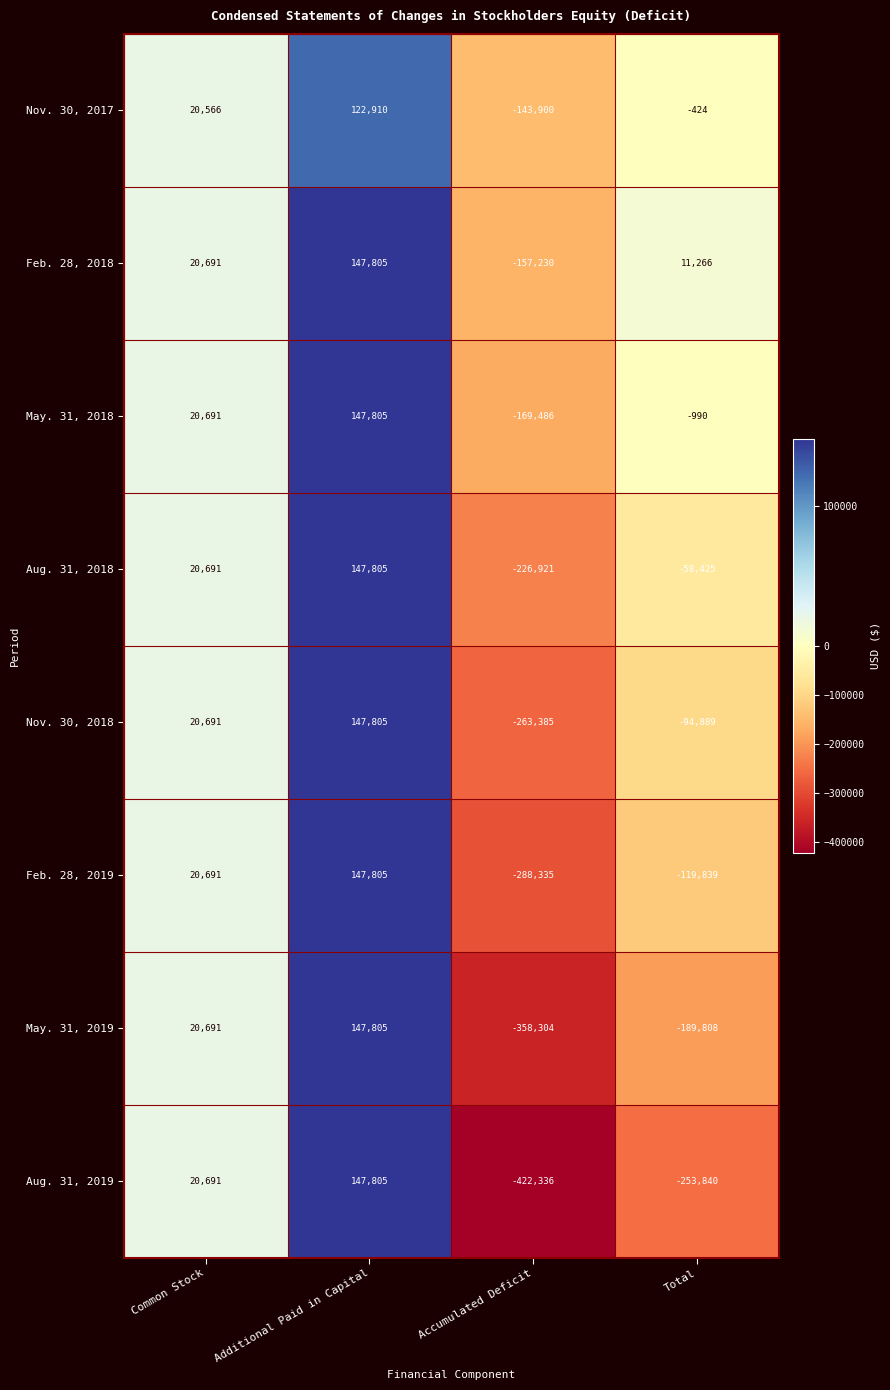

At which category is the sum across all series the highest?

Additional Paid in Capital